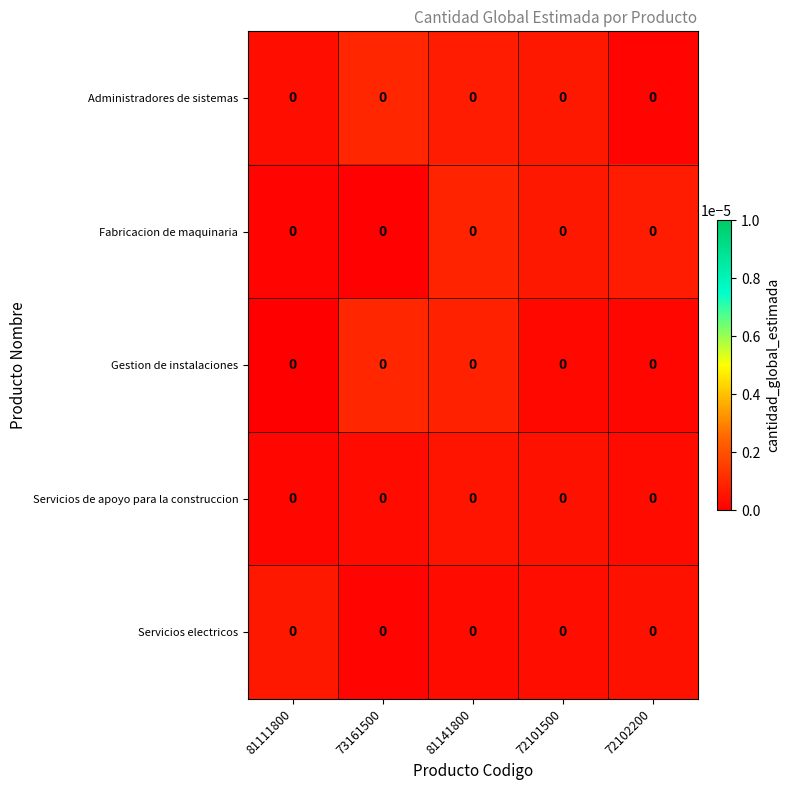

Between 81111800 and 73161500, which series saw the biggest shift?

Gestion de instalaciones